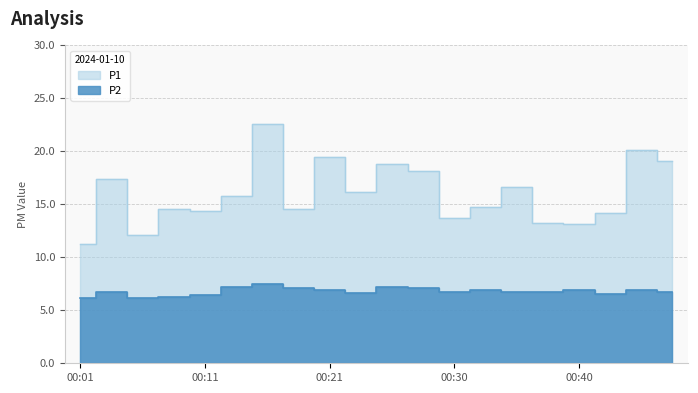

What is the sum of all P2 values?

135.4